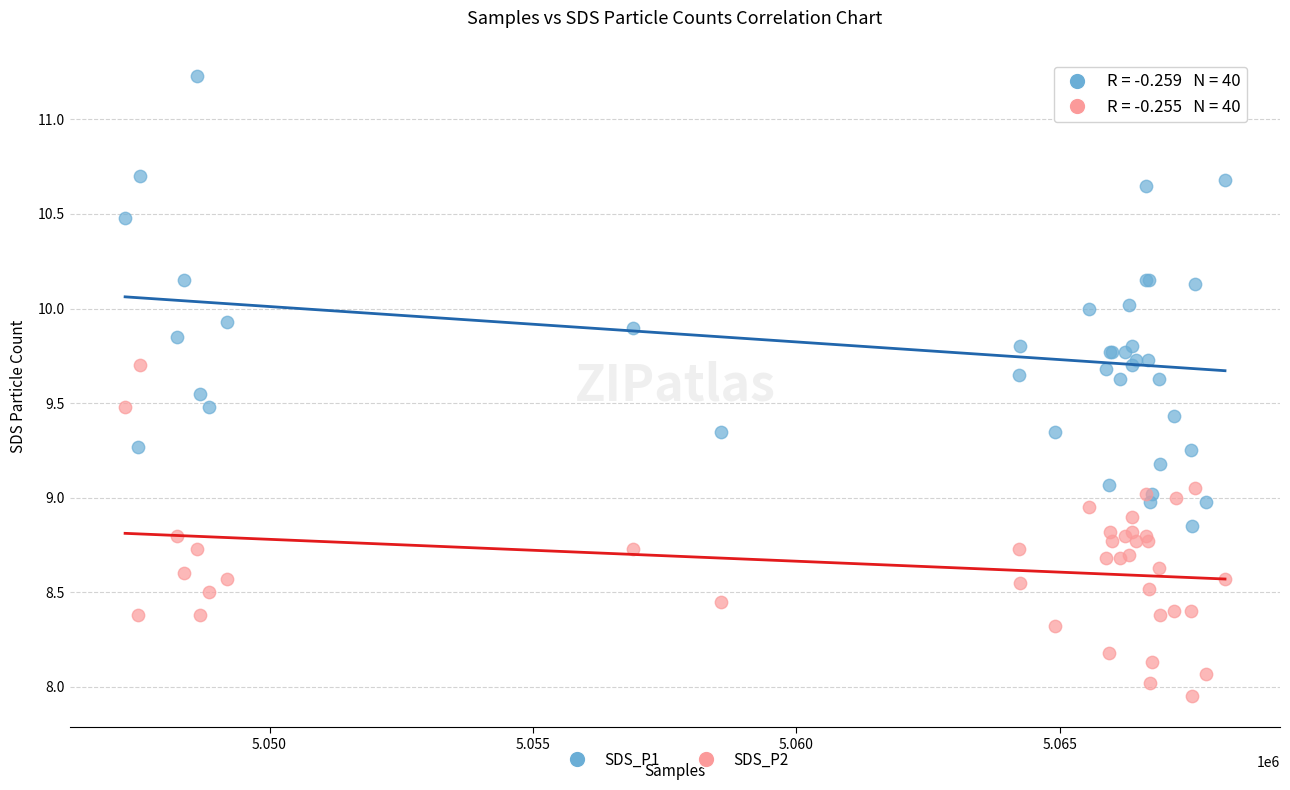

Which series reaches the maximum Y coordinate?

SDS_P1